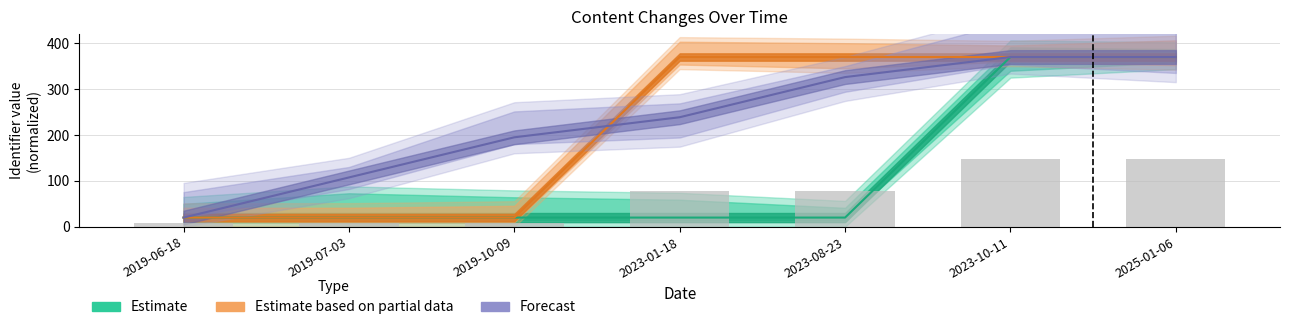

What is the greatest value displayed?

370.0